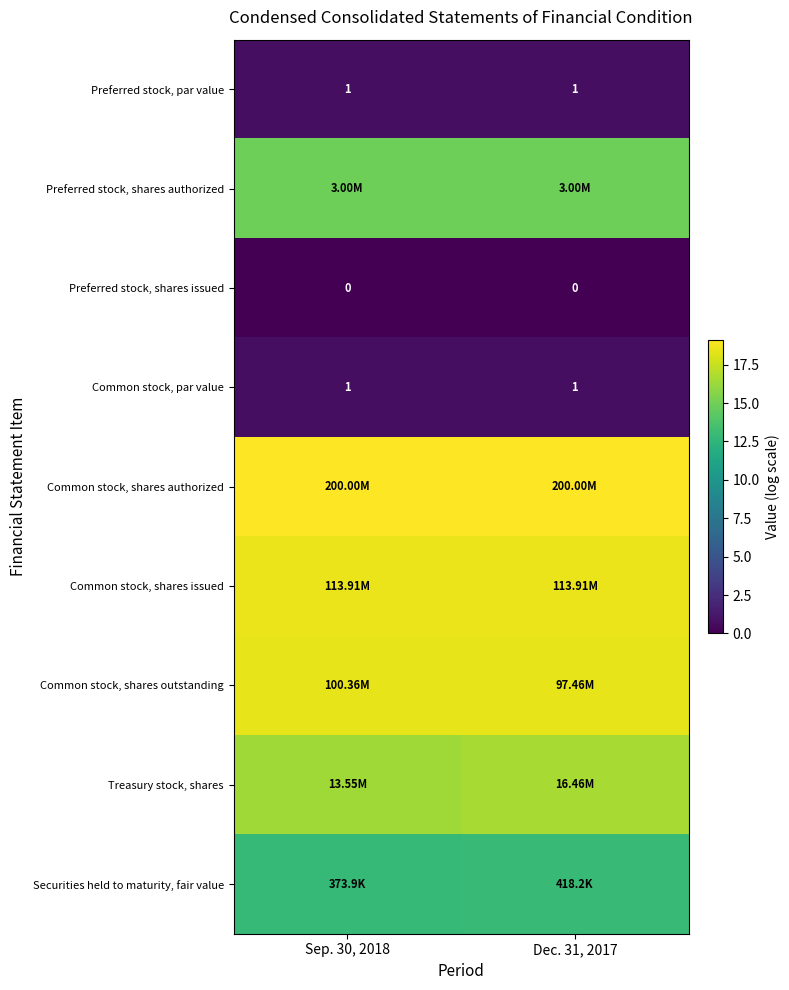

List the labels in order of Common stock, shares outstanding value, smallest first.

Dec. 31, 2017, Sep. 30, 2018